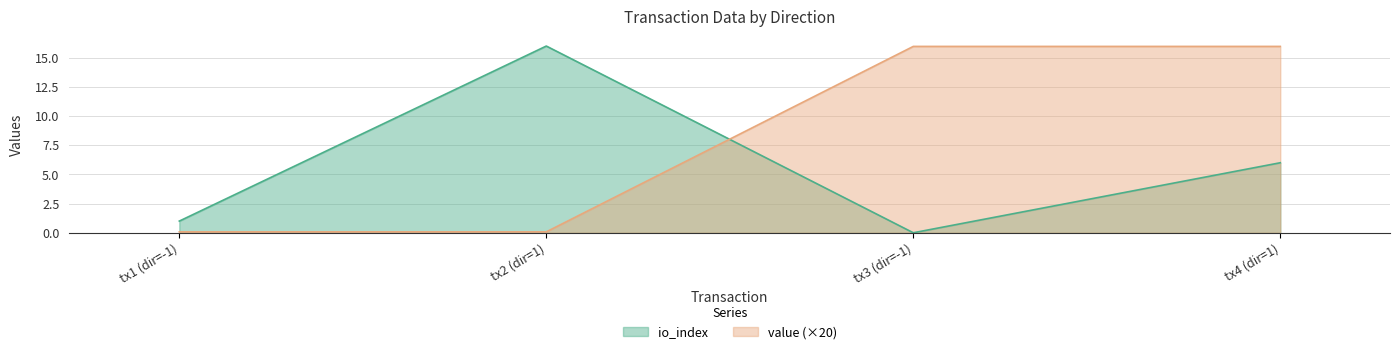

How many lines are shown in the chart?

2